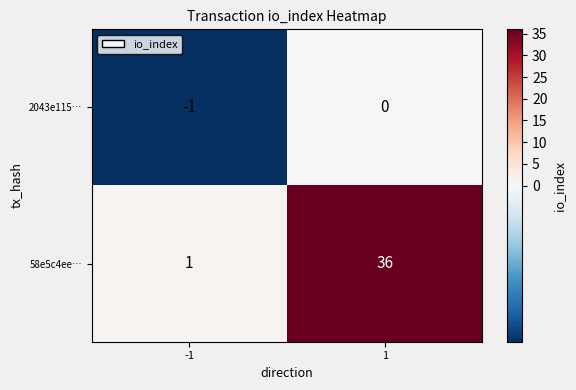

The value of 58e5c4ee… at -1 is 1. True or false?

True